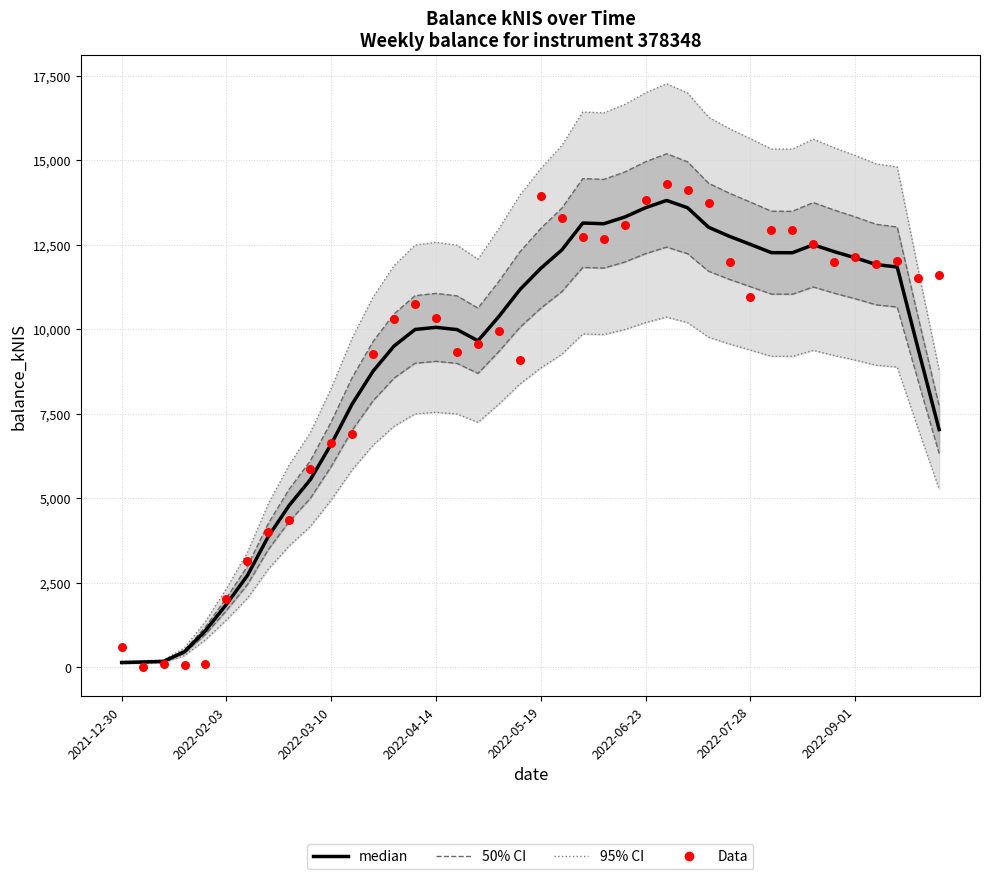

Which series reaches the maximum Y coordinate?

95% CI